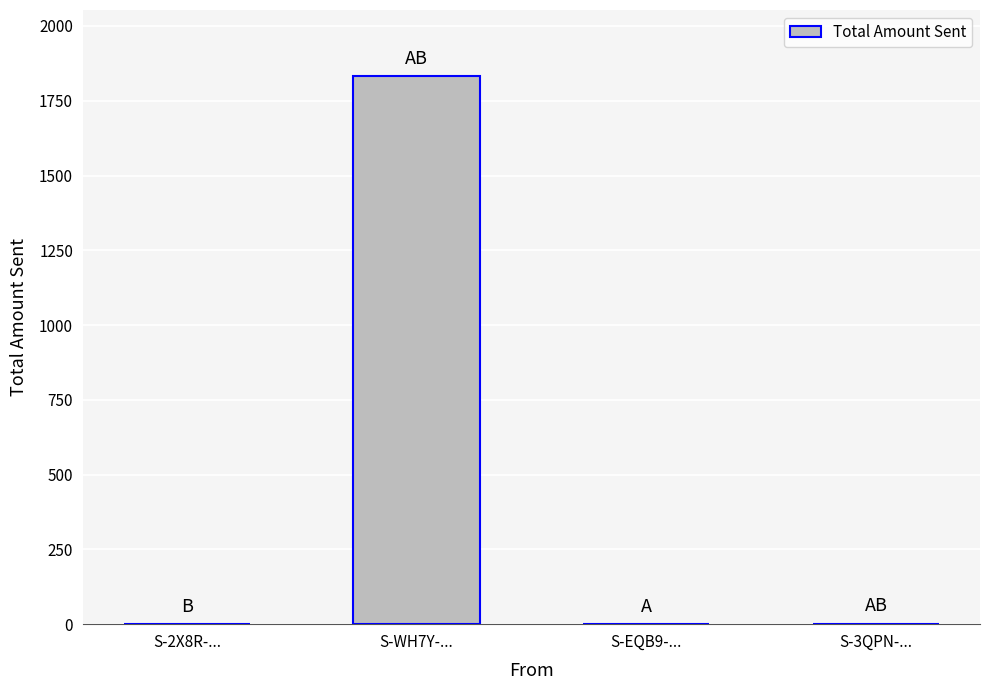

Which category has the highest value across all series?

S-WH7Y-...